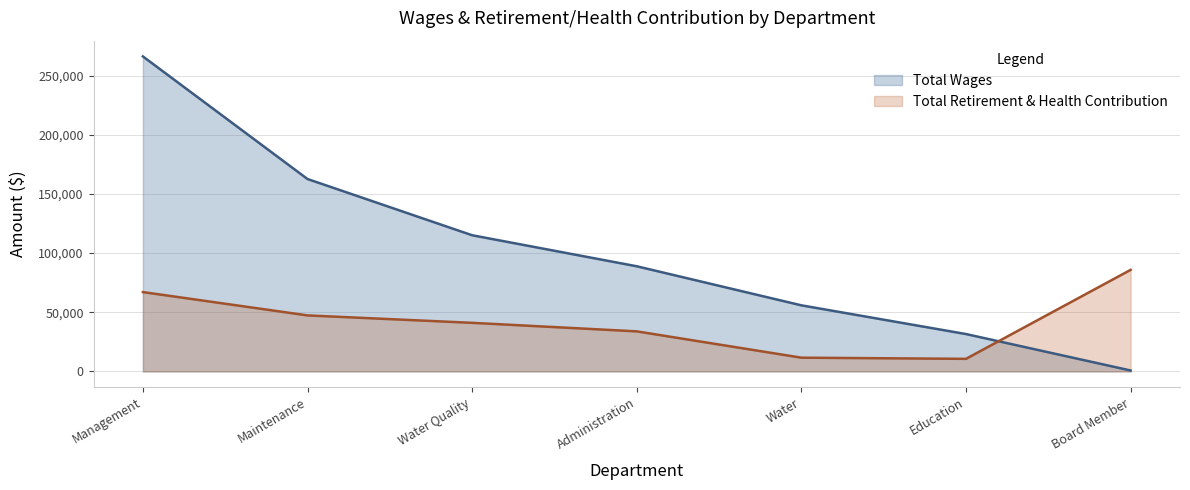

Is it true that Total Wages equals 31620 at Education?

True